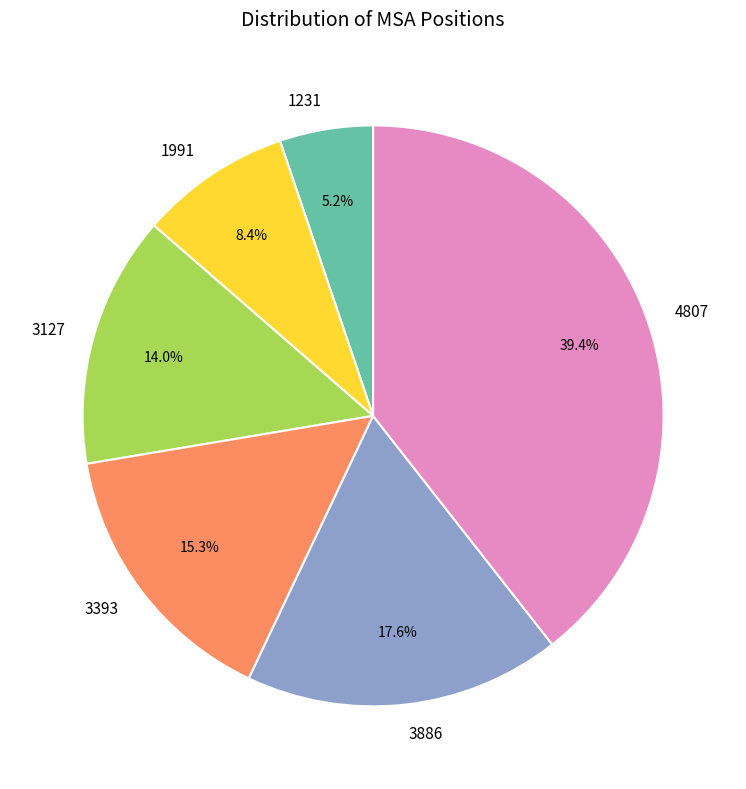

To the nearest percent, what percentage of the pie is 1991?

8%